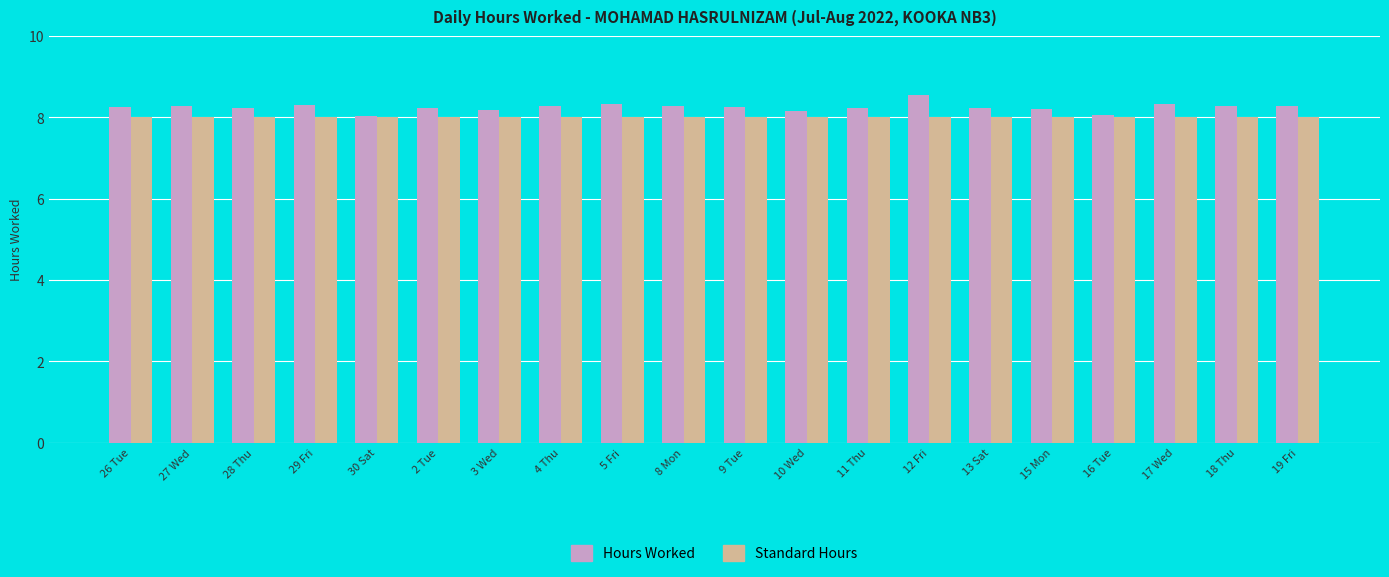

What is the spread (max minus min) of values at 8 Mon?

0.3